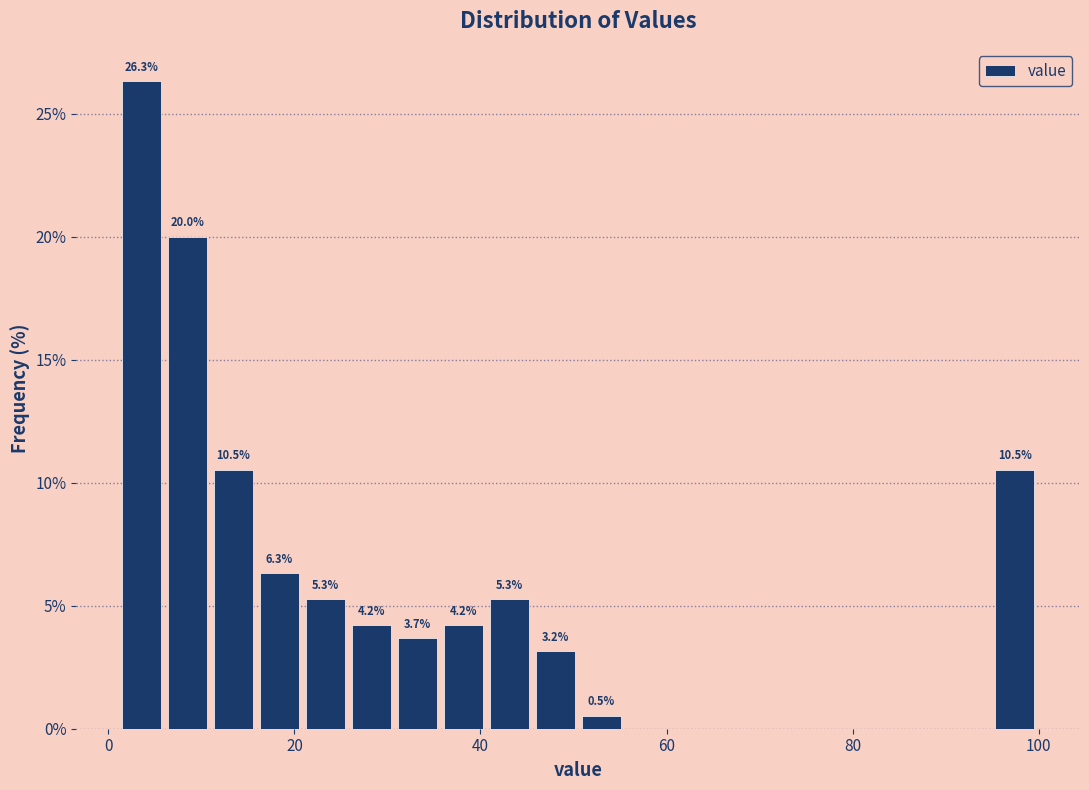

Read against the x-axis, roughly where is the centre of the tallest bar?

4